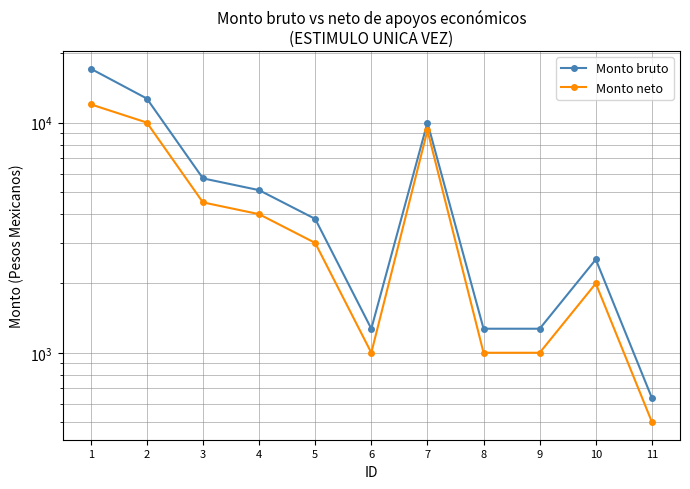

What are all the series names shown in the legend?

Monto bruto, Monto neto